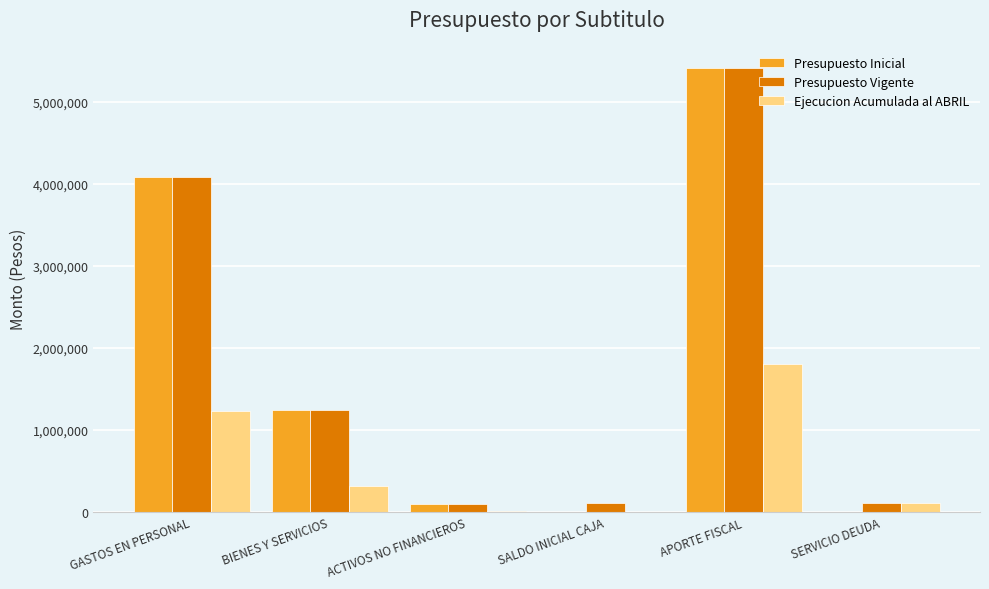

What is the maximum value for Presupuesto Inicial?

5420257